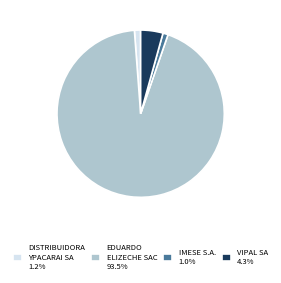

Combined, do DISTRIBUIDORA YPACARAI SA 1.2% and IMESE S.A. 1.0% account for over 50%?

No